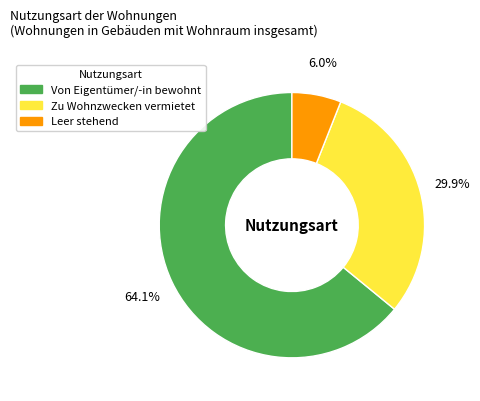

How much of the chart is everything except Leer stehend?

94.0%